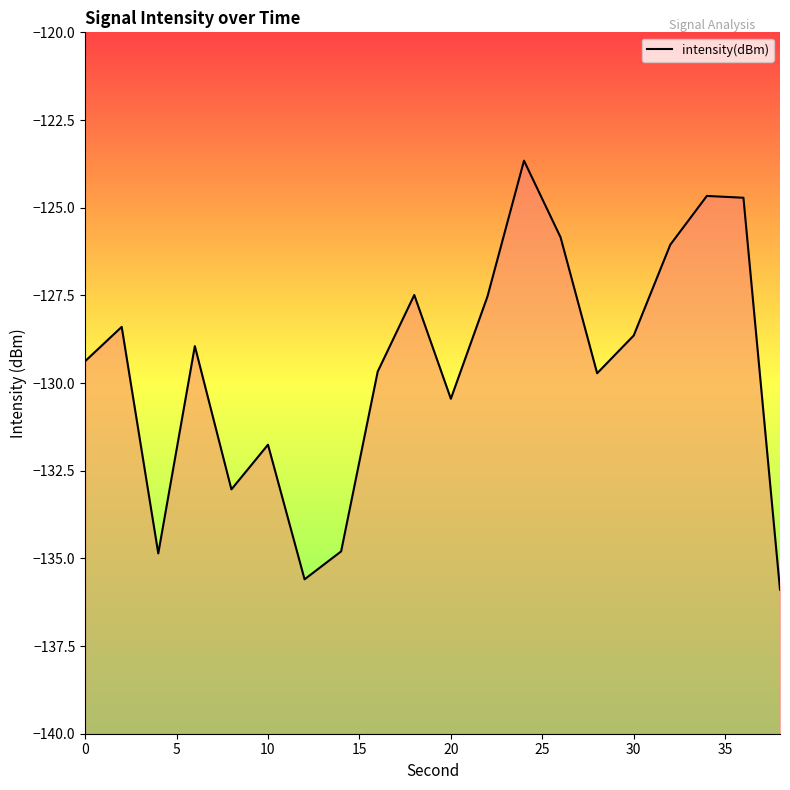

The chart shows a value of -180.3 at 30. True or false?

False